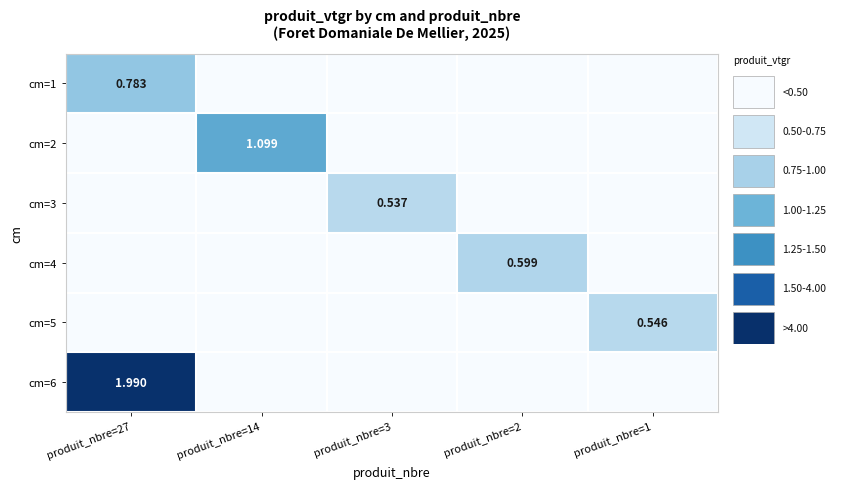

How many values in the cm=5 series exceed 0?

1